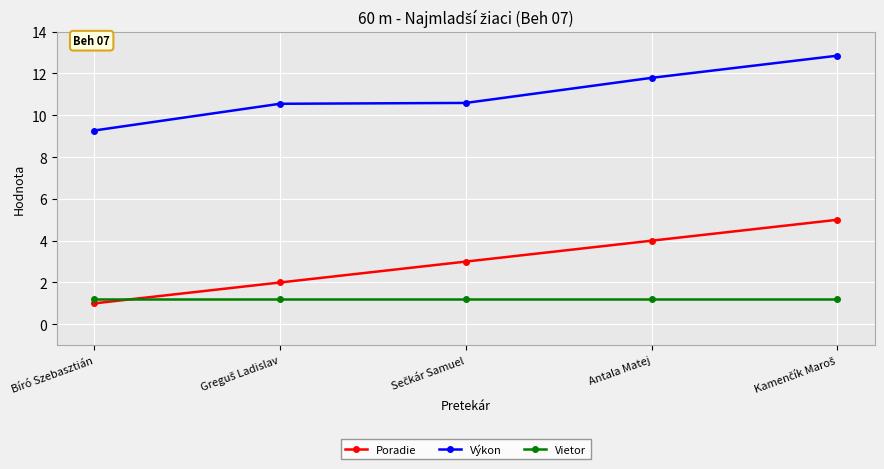

What is the label of the 4th point from the left?

Antala Matej